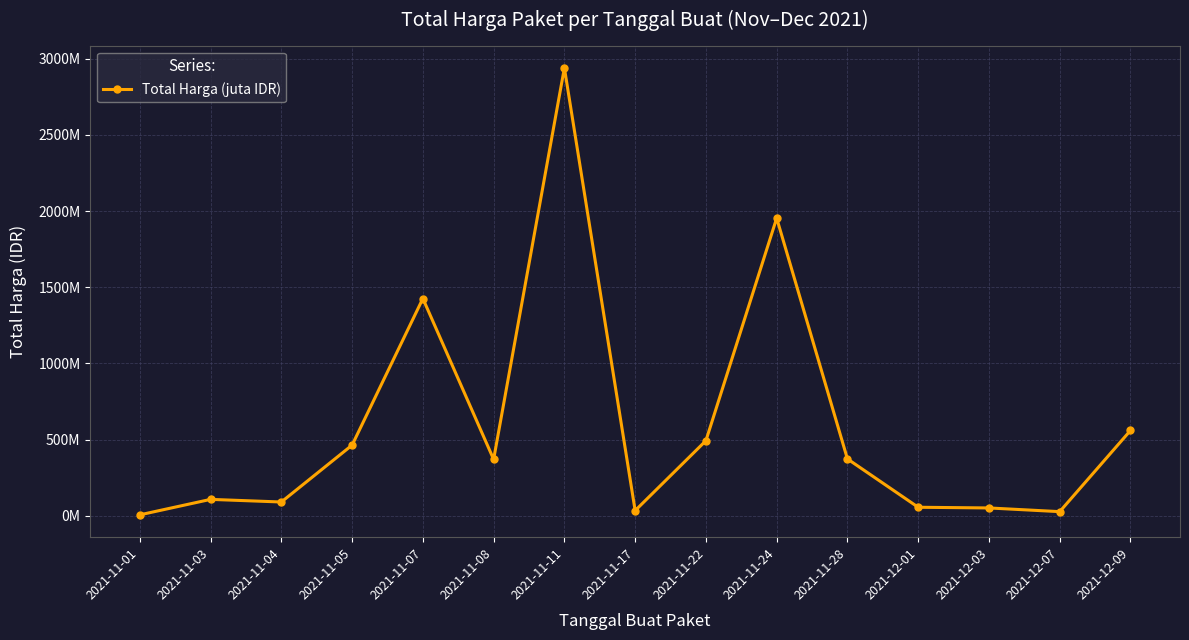

What is the label of the 10th point from the left?

2021-11-24